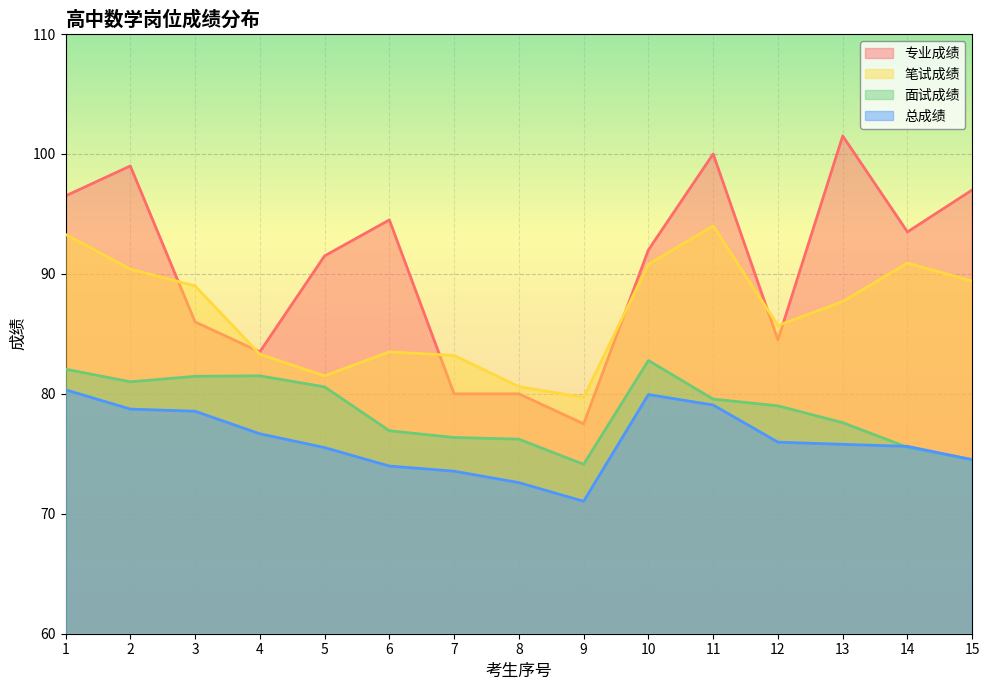

Rank the series by their average value, from lowest to highest.

总成绩, 面试成绩, 笔试成绩, 专业成绩